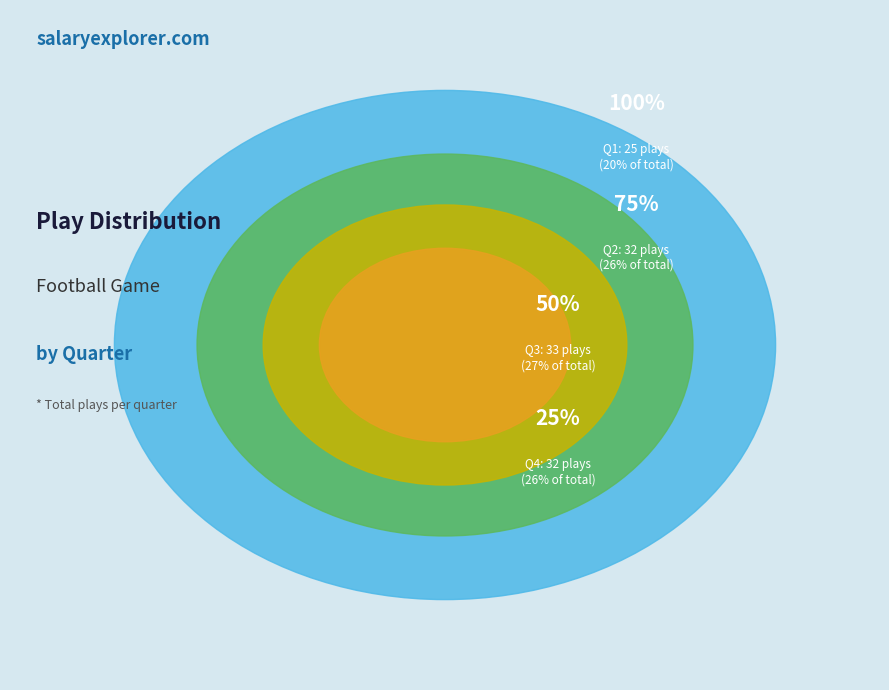

Is it true that Quarter 4 is 38% of the pie?

False